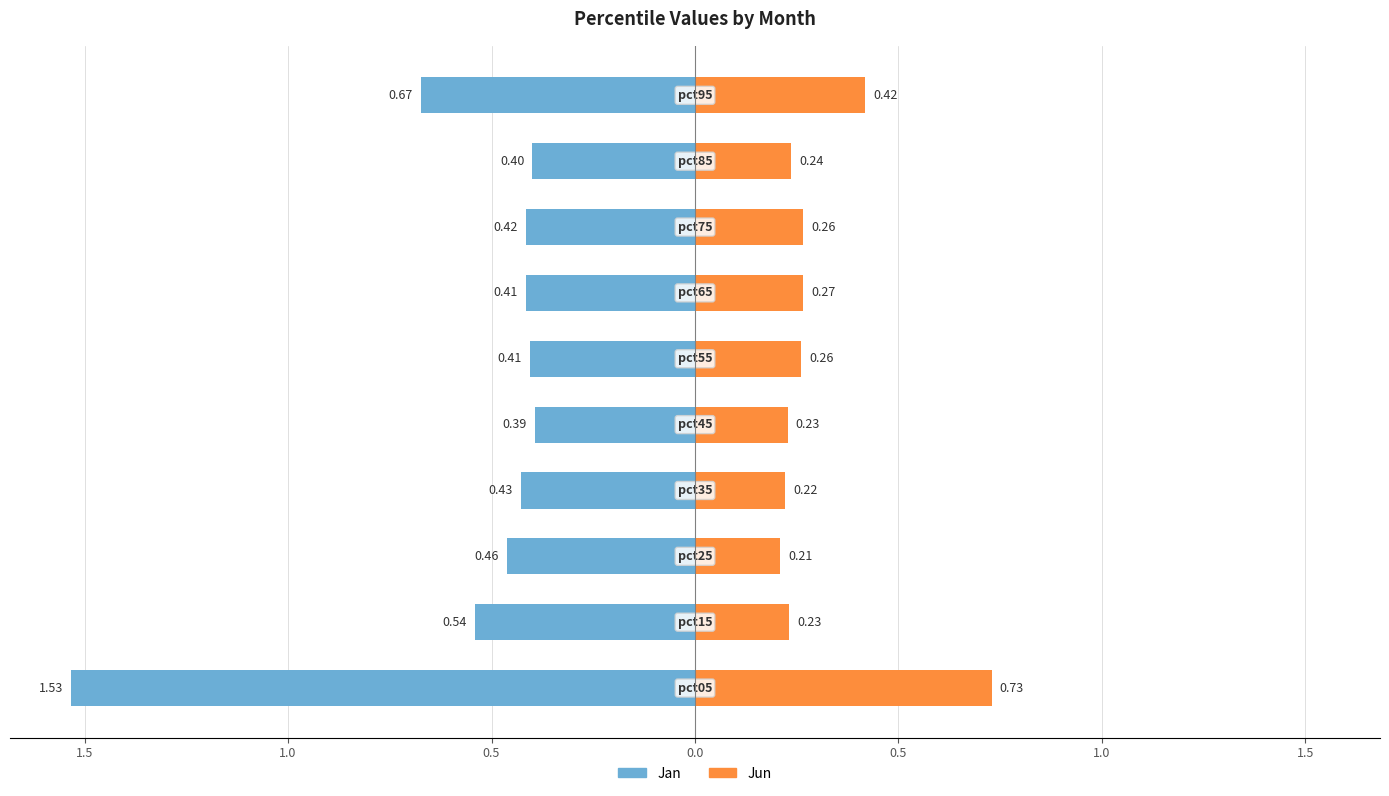

The value of Jun at 1.5 is 0.1. True or false?

False